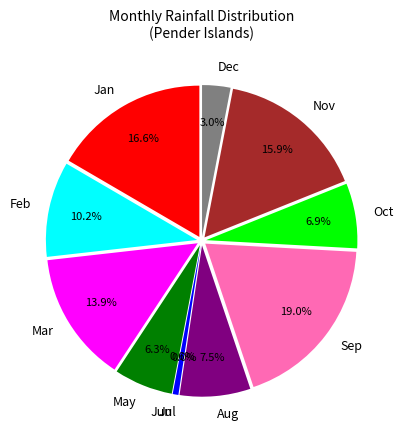

What is the change in value from Aug to Sep?

+58.1